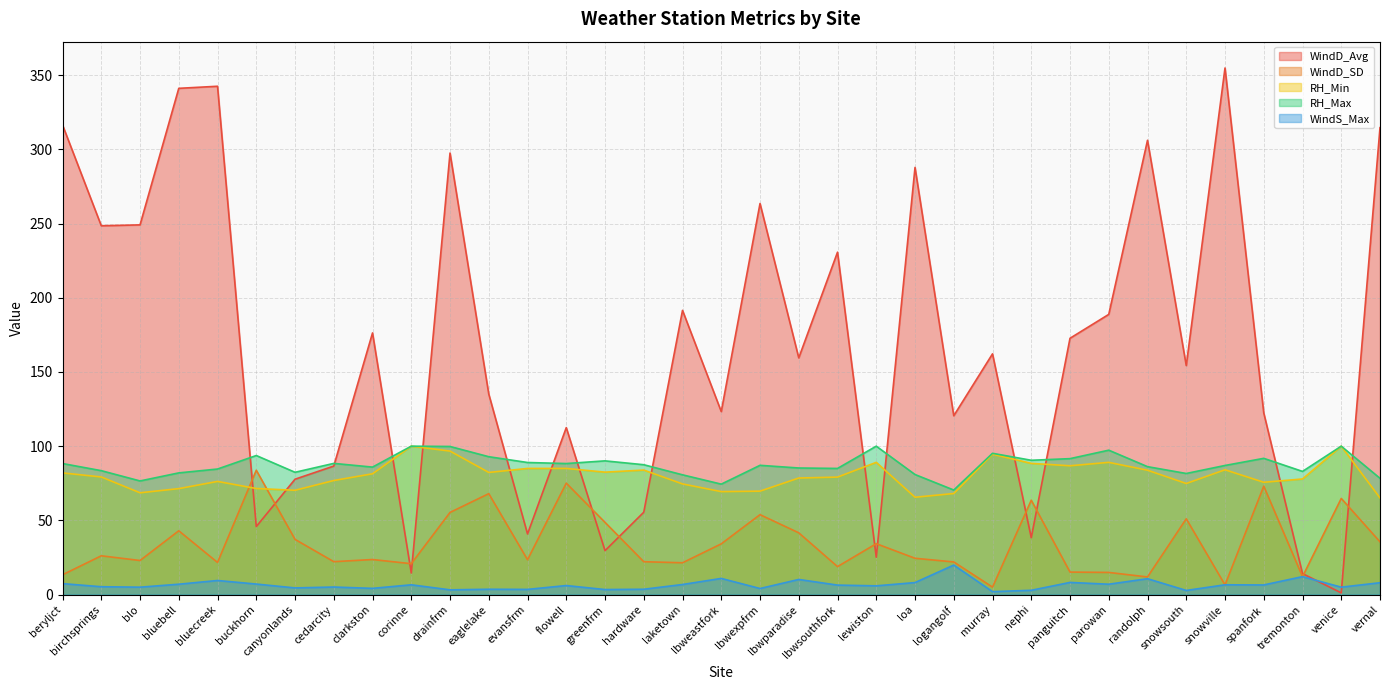

What is the total value across all series at cedarcity?

279.1